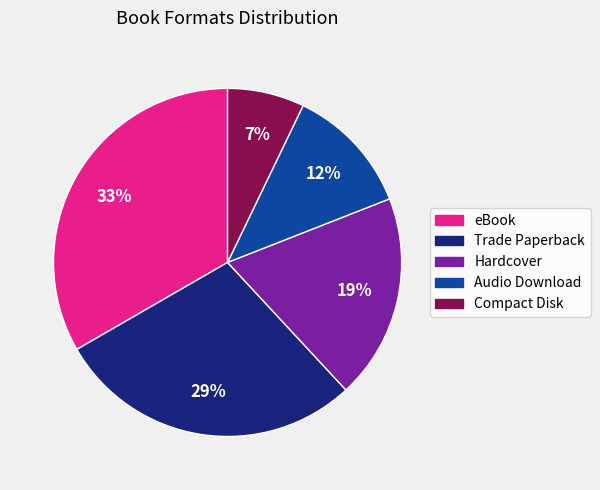

Combined, do Trade Paperback and Audio Download account for over 50%?

No